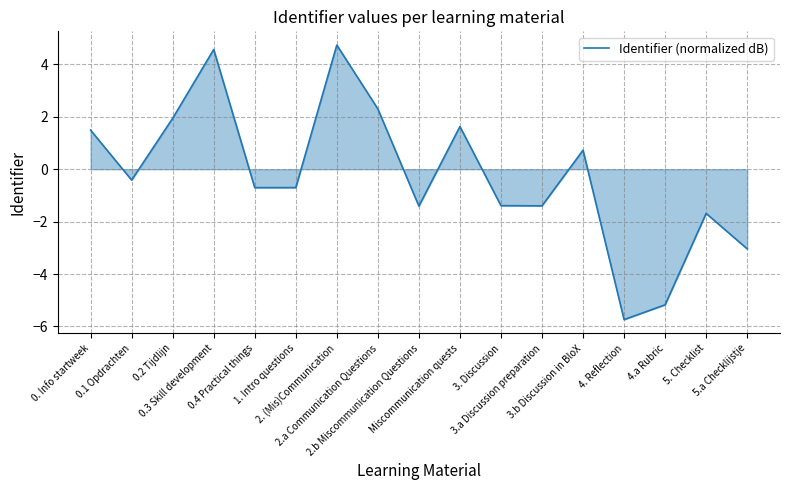

Reading left to right, extract all data points from this chart.

1.5	-0.4	1.9	4.6	-0.7	-0.7	4.7	2.3	-1.4	1.6	-1.4	-1.4	0.7	-5.7	-5.2	-1.7	-3.0